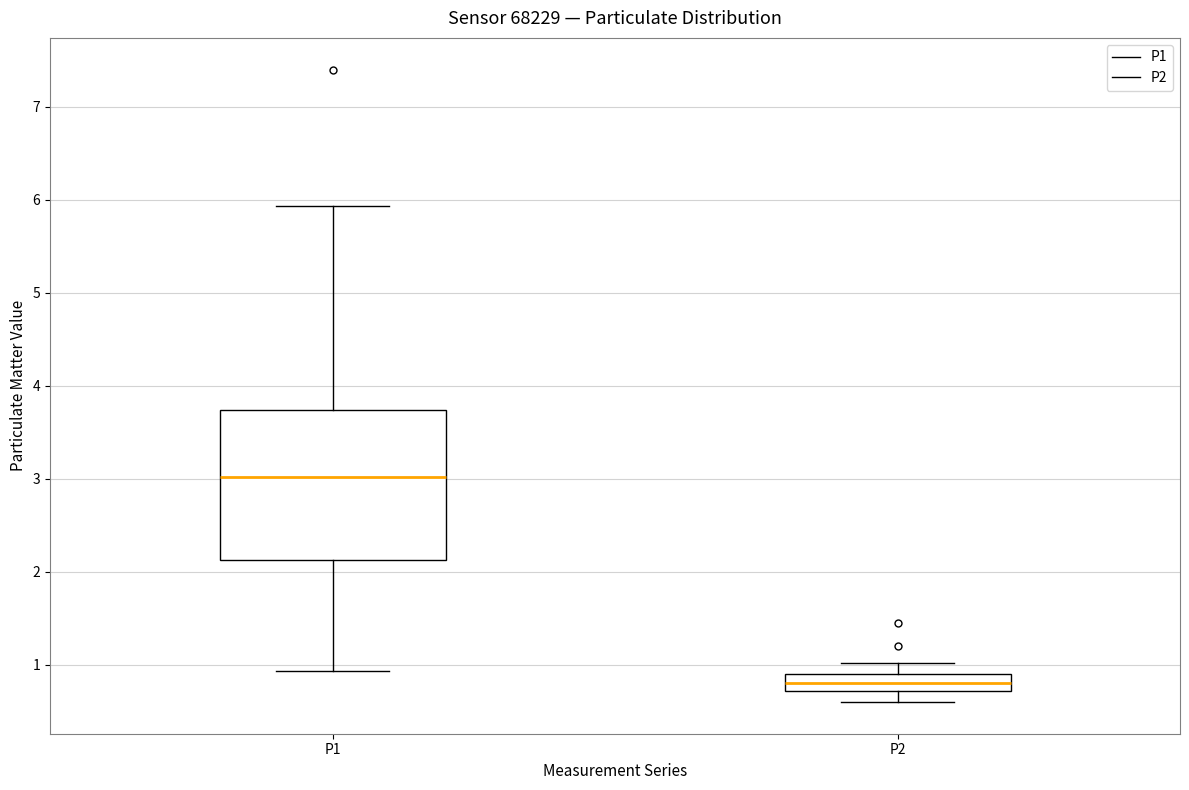

Which box is the tallest, from its lower edge to its upper edge?

P1